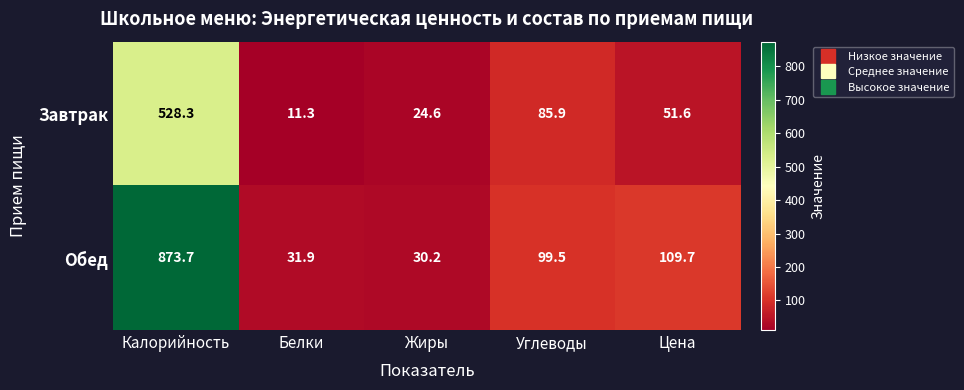

The Обед series shows 11.2 at Белки. True or false?

False